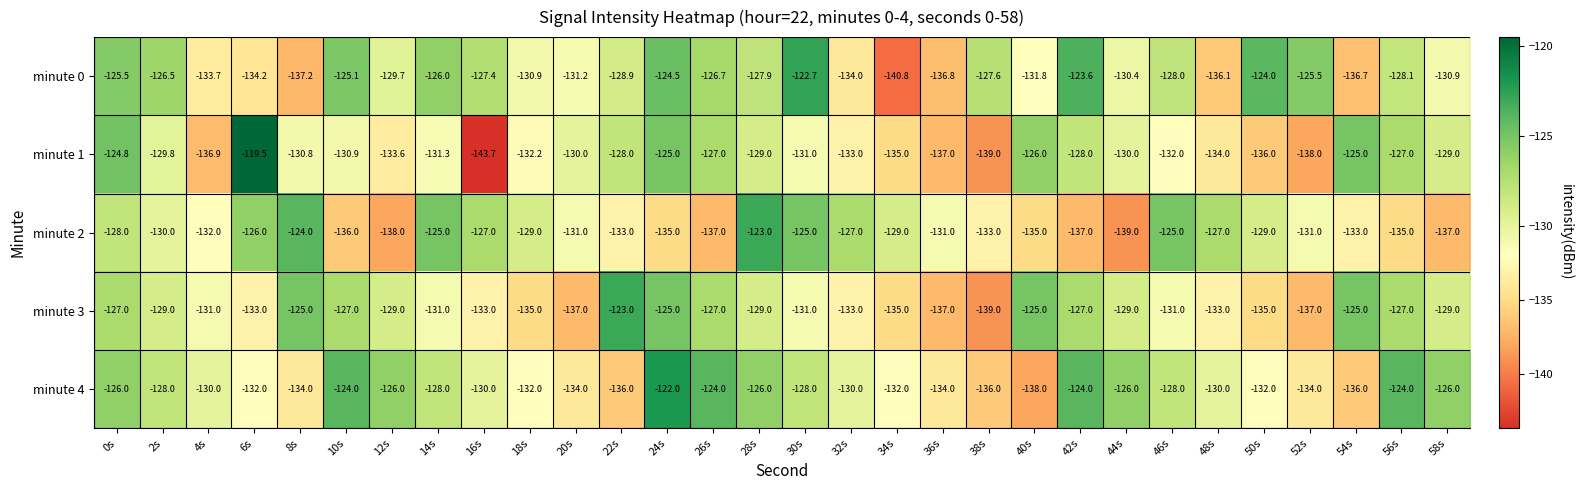

Count the minute 4 values in the range -134 to -126.

21